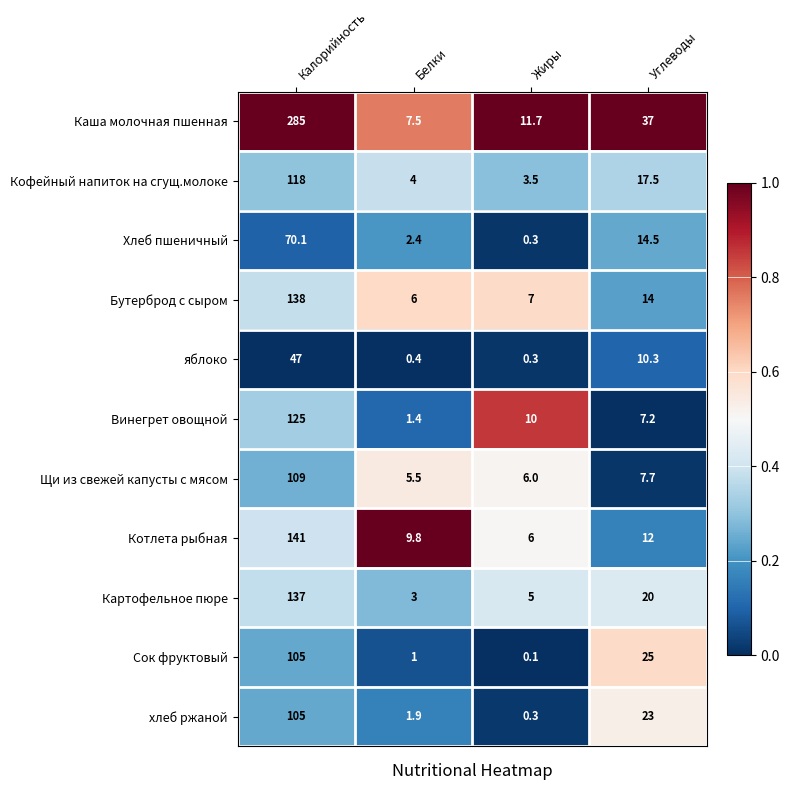

The value of Сок фруктовый at Калорийность is 151.3. True or false?

False